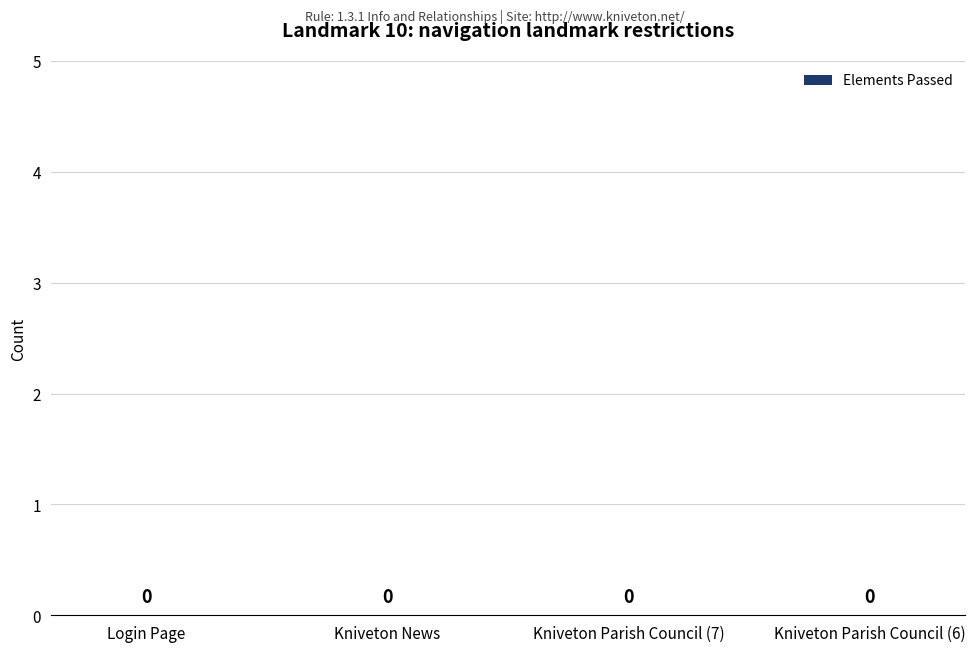

What position from the left is Kniveton Parish Council (7)?

3